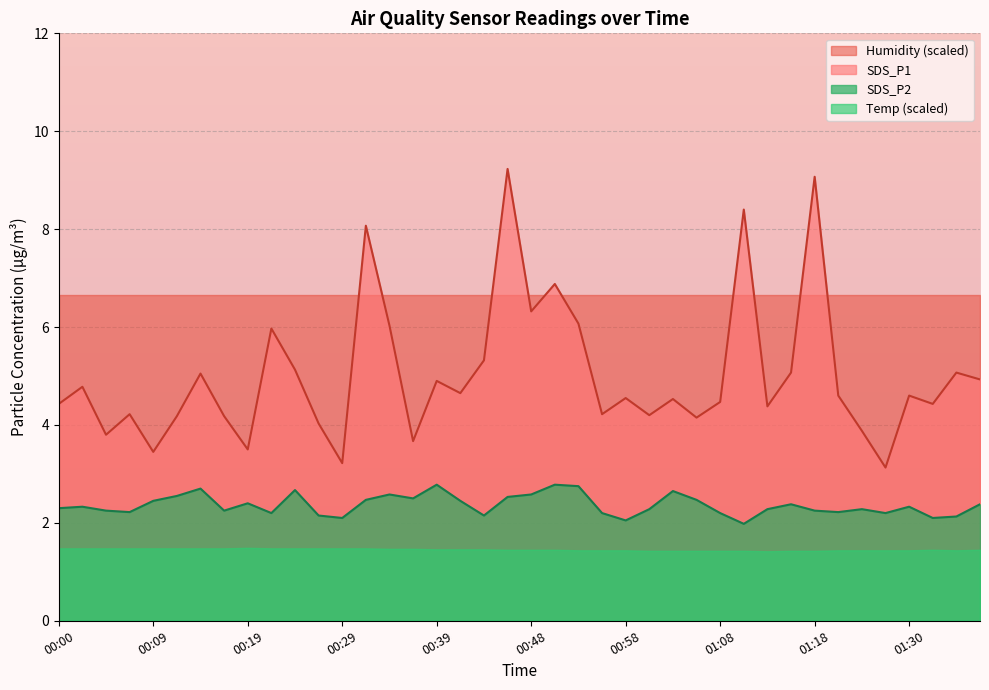

Between 01:37 and 00:41, which is larger?

01:37